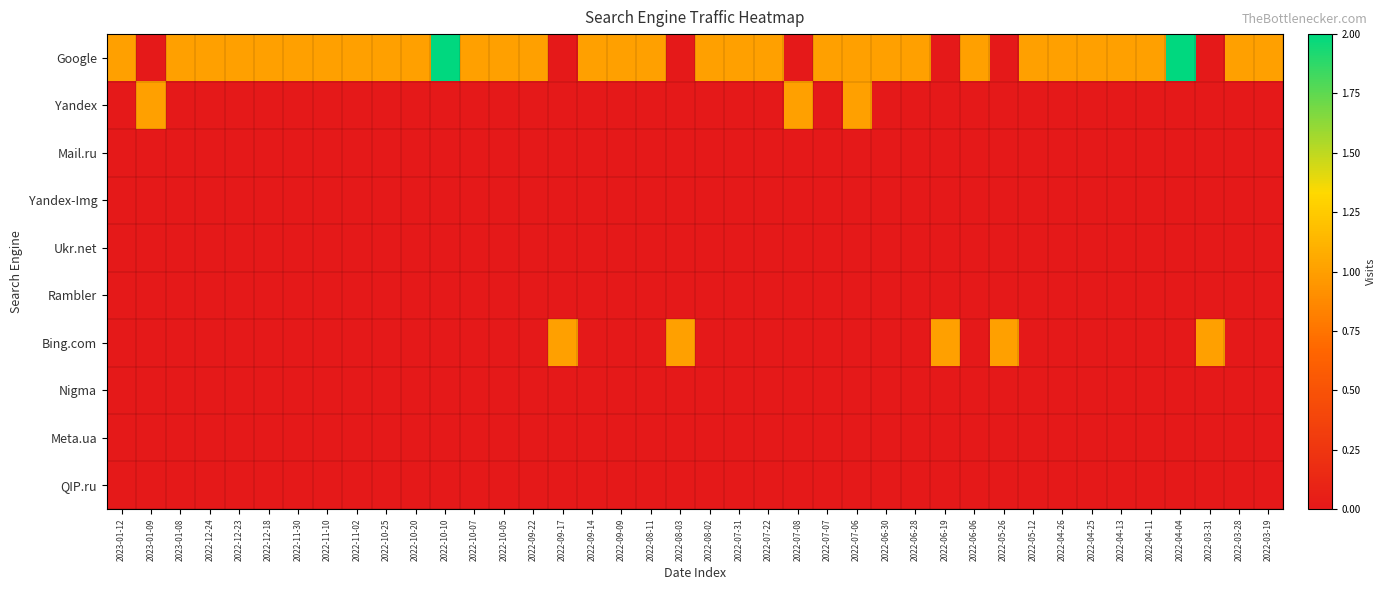

Reading right to left, transcribe all the data shown in this chart.

Google: 2022-03-19=1	2022-03-28=1	2022-03-31=0	2022-04-04=2	2022-04-11=1	2022-04-13=1	2022-04-25=1	2022-04-26=1	2022-05-12=1	2022-05-26=0	2022-06-06=1	2022-06-19=0	2022-06-28=1	2022-06-30=1	2022-07-06=1	2022-07-07=1	2022-07-08=0	2022-07-22=1	2022-07-31=1	2022-08-02=1	2022-08-03=0	2022-08-11=1	2022-09-09=1	2022-09-14=1	2022-09-17=0	2022-09-22=1	2022-10-05=1	2022-10-07=1	2022-10-10=2	2022-10-20=1	2022-10-25=1	2022-11-02=1	2022-11-10=1	2022-11-30=1	2022-12-18=1	2022-12-23=1	2022-12-24=1	2023-01-08=1	2023-01-09=0	2023-01-12=1
Yandex: 2022-03-19=0	2022-03-28=0	2022-03-31=0	2022-04-04=0	2022-04-11=0	2022-04-13=0	2022-04-25=0	2022-04-26=0	2022-05-12=0	2022-05-26=0	2022-06-06=0	2022-06-19=0	2022-06-28=0	2022-06-30=0	2022-07-06=1	2022-07-07=0	2022-07-08=1	2022-07-22=0	2022-07-31=0	2022-08-02=0	2022-08-03=0	2022-08-11=0	2022-09-09=0	2022-09-14=0	2022-09-17=0	2022-09-22=0	2022-10-05=0	2022-10-07=0	2022-10-10=0	2022-10-20=0	2022-10-25=0	2022-11-02=0	2022-11-10=0	2022-11-30=0	2022-12-18=0	2022-12-23=0	2022-12-24=0	2023-01-08=0	2023-01-09=1	2023-01-12=0
Mail.ru: 2022-03-19=0	2022-03-28=0	2022-03-31=0	2022-04-04=0	2022-04-11=0	2022-04-13=0	2022-04-25=0	2022-04-26=0	2022-05-12=0	2022-05-26=0	2022-06-06=0	2022-06-19=0	2022-06-28=0	2022-06-30=0	2022-07-06=0	2022-07-07=0	2022-07-08=0	2022-07-22=0	2022-07-31=0	2022-08-02=0	2022-08-03=0	2022-08-11=0	2022-09-09=0	2022-09-14=0	2022-09-17=0	2022-09-22=0	2022-10-05=0	2022-10-07=0	2022-10-10=0	2022-10-20=0	2022-10-25=0	2022-11-02=0	2022-11-10=0	2022-11-30=0	2022-12-18=0	2022-12-23=0	2022-12-24=0	2023-01-08=0	2023-01-09=0	2023-01-12=0
Yandex-Img: 2022-03-19=0	2022-03-28=0	2022-03-31=0	2022-04-04=0	2022-04-11=0	2022-04-13=0	2022-04-25=0	2022-04-26=0	2022-05-12=0	2022-05-26=0	2022-06-06=0	2022-06-19=0	2022-06-28=0	2022-06-30=0	2022-07-06=0	2022-07-07=0	2022-07-08=0	2022-07-22=0	2022-07-31=0	2022-08-02=0	2022-08-03=0	2022-08-11=0	2022-09-09=0	2022-09-14=0	2022-09-17=0	2022-09-22=0	2022-10-05=0	2022-10-07=0	2022-10-10=0	2022-10-20=0	2022-10-25=0	2022-11-02=0	2022-11-10=0	2022-11-30=0	2022-12-18=0	2022-12-23=0	2022-12-24=0	2023-01-08=0	2023-01-09=0	2023-01-12=0
Ukr.net: 2022-03-19=0	2022-03-28=0	2022-03-31=0	2022-04-04=0	2022-04-11=0	2022-04-13=0	2022-04-25=0	2022-04-26=0	2022-05-12=0	2022-05-26=0	2022-06-06=0	2022-06-19=0	2022-06-28=0	2022-06-30=0	2022-07-06=0	2022-07-07=0	2022-07-08=0	2022-07-22=0	2022-07-31=0	2022-08-02=0	2022-08-03=0	2022-08-11=0	2022-09-09=0	2022-09-14=0	2022-09-17=0	2022-09-22=0	2022-10-05=0	2022-10-07=0	2022-10-10=0	2022-10-20=0	2022-10-25=0	2022-11-02=0	2022-11-10=0	2022-11-30=0	2022-12-18=0	2022-12-23=0	2022-12-24=0	2023-01-08=0	2023-01-09=0	2023-01-12=0
Rambler: 2022-03-19=0	2022-03-28=0	2022-03-31=0	2022-04-04=0	2022-04-11=0	2022-04-13=0	2022-04-25=0	2022-04-26=0	2022-05-12=0	2022-05-26=0	2022-06-06=0	2022-06-19=0	2022-06-28=0	2022-06-30=0	2022-07-06=0	2022-07-07=0	2022-07-08=0	2022-07-22=0	2022-07-31=0	2022-08-02=0	2022-08-03=0	2022-08-11=0	2022-09-09=0	2022-09-14=0	2022-09-17=0	2022-09-22=0	2022-10-05=0	2022-10-07=0	2022-10-10=0	2022-10-20=0	2022-10-25=0	2022-11-02=0	2022-11-10=0	2022-11-30=0	2022-12-18=0	2022-12-23=0	2022-12-24=0	2023-01-08=0	2023-01-09=0	2023-01-12=0
Bing.com: 2022-03-19=0	2022-03-28=0	2022-03-31=1	2022-04-04=0	2022-04-11=0	2022-04-13=0	2022-04-25=0	2022-04-26=0	2022-05-12=0	2022-05-26=1	2022-06-06=0	2022-06-19=1	2022-06-28=0	2022-06-30=0	2022-07-06=0	2022-07-07=0	2022-07-08=0	2022-07-22=0	2022-07-31=0	2022-08-02=0	2022-08-03=1	2022-08-11=0	2022-09-09=0	2022-09-14=0	2022-09-17=1	2022-09-22=0	2022-10-05=0	2022-10-07=0	2022-10-10=0	2022-10-20=0	2022-10-25=0	2022-11-02=0	2022-11-10=0	2022-11-30=0	2022-12-18=0	2022-12-23=0	2022-12-24=0	2023-01-08=0	2023-01-09=0	2023-01-12=0
Nigma: 2022-03-19=0	2022-03-28=0	2022-03-31=0	2022-04-04=0	2022-04-11=0	2022-04-13=0	2022-04-25=0	2022-04-26=0	2022-05-12=0	2022-05-26=0	2022-06-06=0	2022-06-19=0	2022-06-28=0	2022-06-30=0	2022-07-06=0	2022-07-07=0	2022-07-08=0	2022-07-22=0	2022-07-31=0	2022-08-02=0	2022-08-03=0	2022-08-11=0	2022-09-09=0	2022-09-14=0	2022-09-17=0	2022-09-22=0	2022-10-05=0	2022-10-07=0	2022-10-10=0	2022-10-20=0	2022-10-25=0	2022-11-02=0	2022-11-10=0	2022-11-30=0	2022-12-18=0	2022-12-23=0	2022-12-24=0	2023-01-08=0	2023-01-09=0	2023-01-12=0
Meta.ua: 2022-03-19=0	2022-03-28=0	2022-03-31=0	2022-04-04=0	2022-04-11=0	2022-04-13=0	2022-04-25=0	2022-04-26=0	2022-05-12=0	2022-05-26=0	2022-06-06=0	2022-06-19=0	2022-06-28=0	2022-06-30=0	2022-07-06=0	2022-07-07=0	2022-07-08=0	2022-07-22=0	2022-07-31=0	2022-08-02=0	2022-08-03=0	2022-08-11=0	2022-09-09=0	2022-09-14=0	2022-09-17=0	2022-09-22=0	2022-10-05=0	2022-10-07=0	2022-10-10=0	2022-10-20=0	2022-10-25=0	2022-11-02=0	2022-11-10=0	2022-11-30=0	2022-12-18=0	2022-12-23=0	2022-12-24=0	2023-01-08=0	2023-01-09=0	2023-01-12=0
QIP.ru: 2022-03-19=0	2022-03-28=0	2022-03-31=0	2022-04-04=0	2022-04-11=0	2022-04-13=0	2022-04-25=0	2022-04-26=0	2022-05-12=0	2022-05-26=0	2022-06-06=0	2022-06-19=0	2022-06-28=0	2022-06-30=0	2022-07-06=0	2022-07-07=0	2022-07-08=0	2022-07-22=0	2022-07-31=0	2022-08-02=0	2022-08-03=0	2022-08-11=0	2022-09-09=0	2022-09-14=0	2022-09-17=0	2022-09-22=0	2022-10-05=0	2022-10-07=0	2022-10-10=0	2022-10-20=0	2022-10-25=0	2022-11-02=0	2022-11-10=0	2022-11-30=0	2022-12-18=0	2022-12-23=0	2022-12-24=0	2023-01-08=0	2023-01-09=0	2023-01-12=0